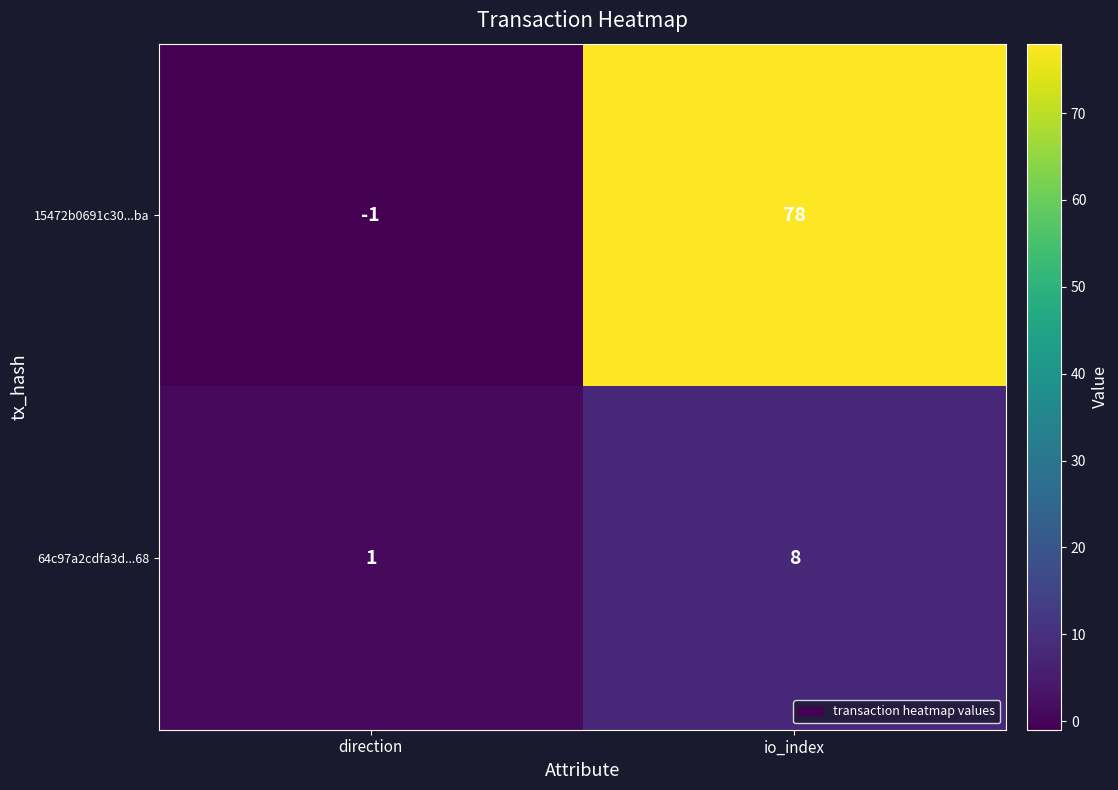

Reading right to left, list all the values displayed in this chart.

15472b0691c30...ba: io_index=78	direction=-1
64c97a2cdfa3d...68: io_index=8	direction=1